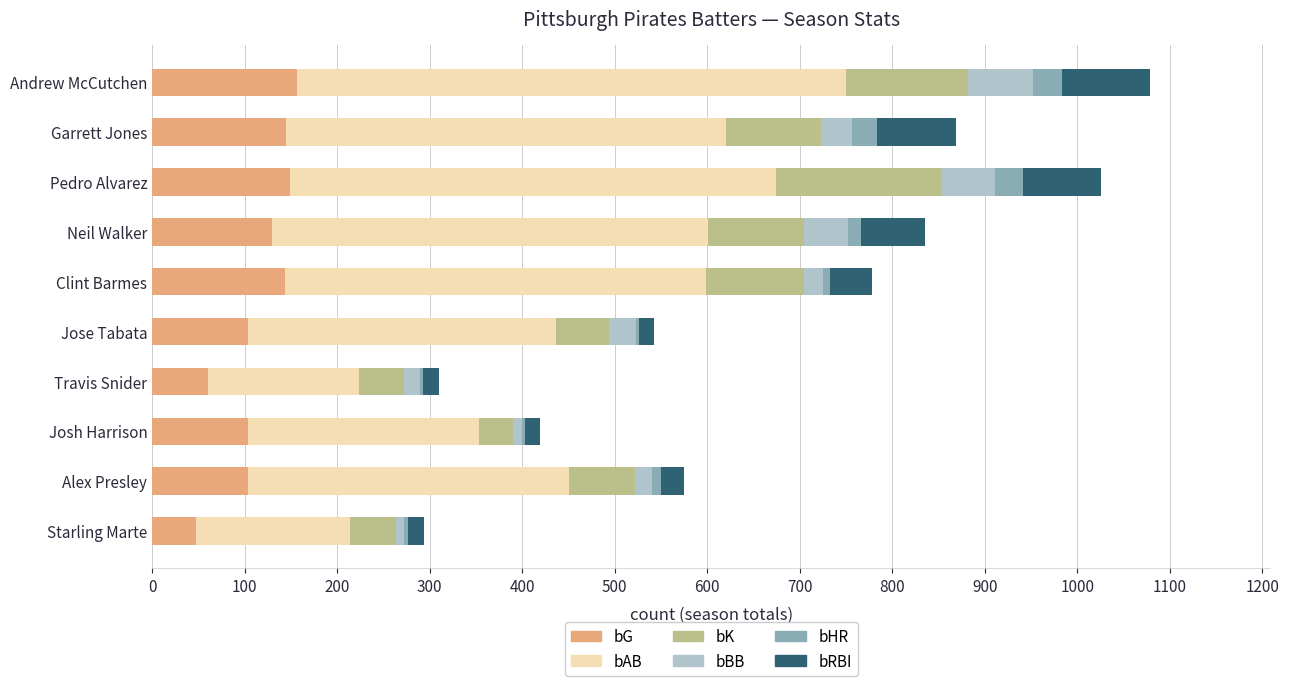

What is the sum of all bG values?

1142